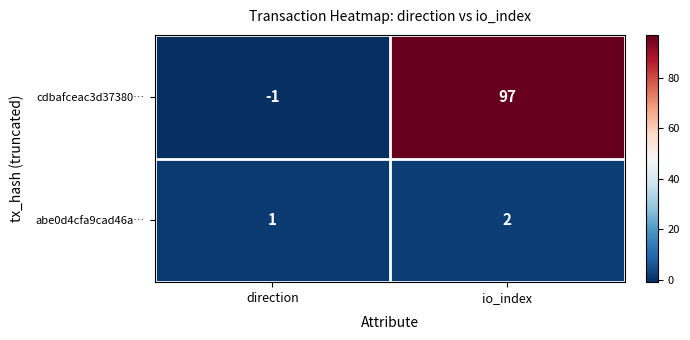

Where is abe0d4cfa9cad46a… nearest to the value 1?

direction